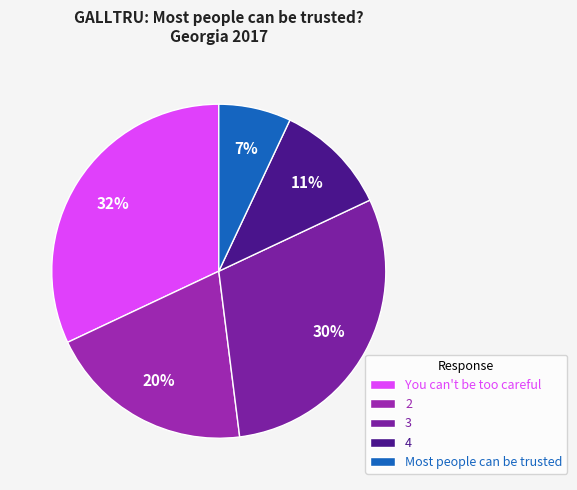

Is it true that You can't be too careful is 32% of the pie?

True